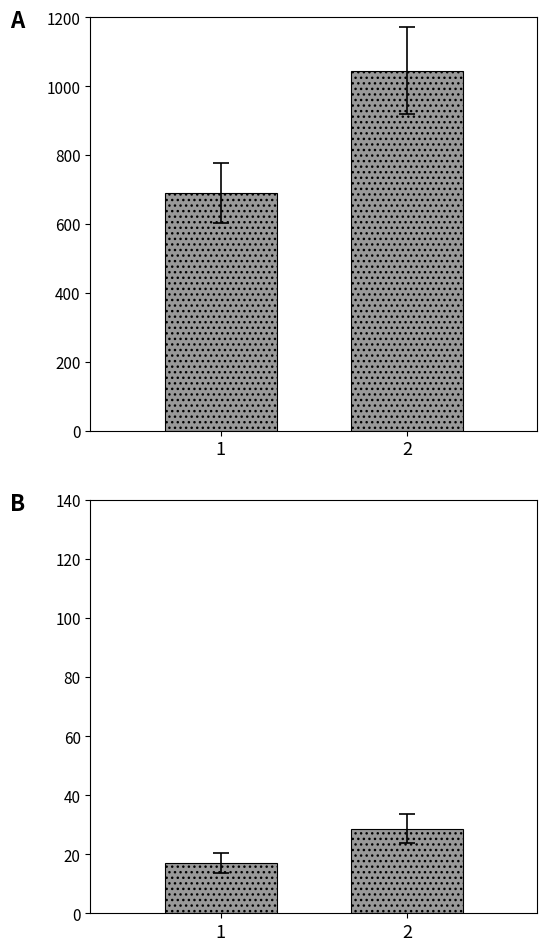

True or false: Калорийность has a value of 566.0 at 2.

False